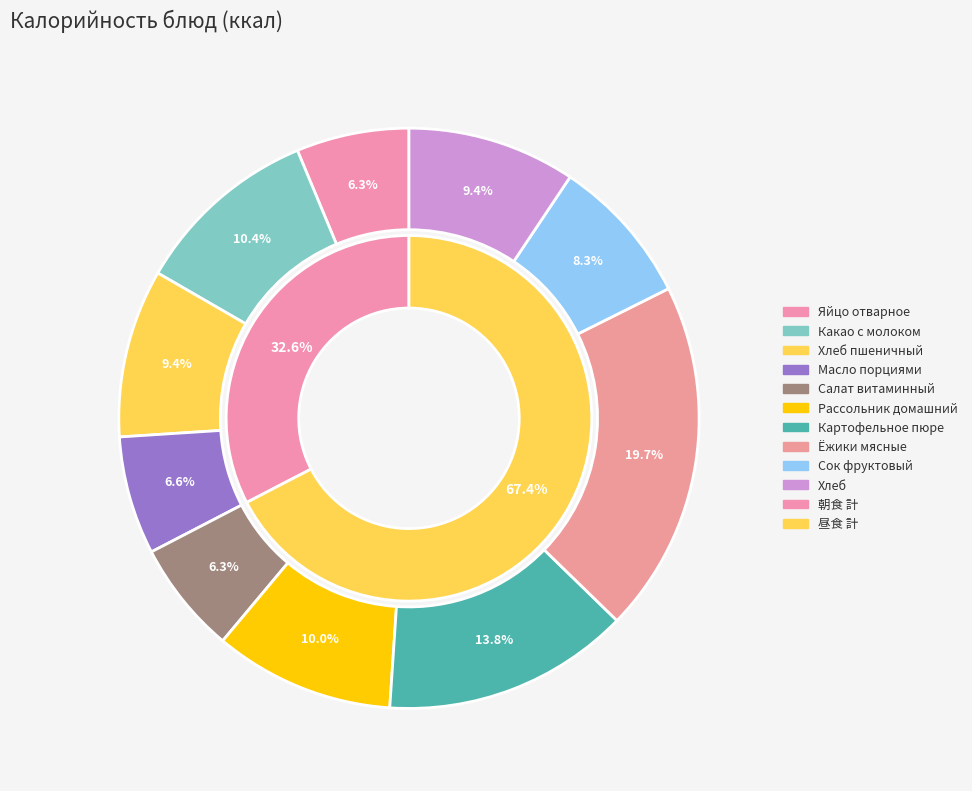

What is the change in value from Какао с молоком to Ёжики мясные?

+93.1